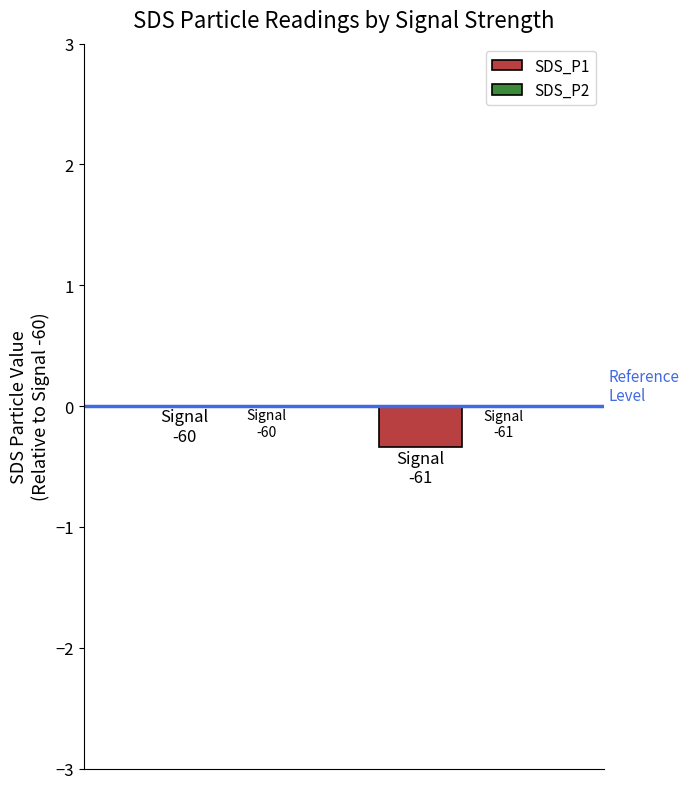

Reading left to right, what are all the values shown in this chart?

SDS_P1: 0.0	-0.3
SDS_P2: 0.0	-0.0